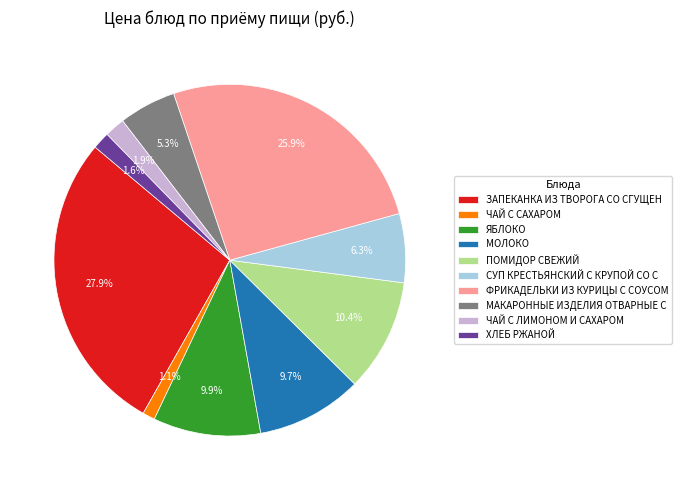

What is the ratio of the value at ПОМИДОР СВЕЖИЙ to the value at МОЛОКО?

1.1